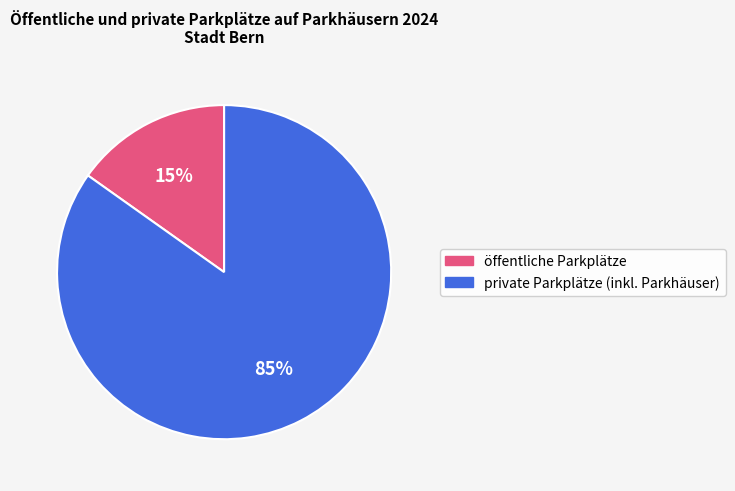

To the nearest percent, what percentage of the pie is öffentliche Parkplätze?

15%